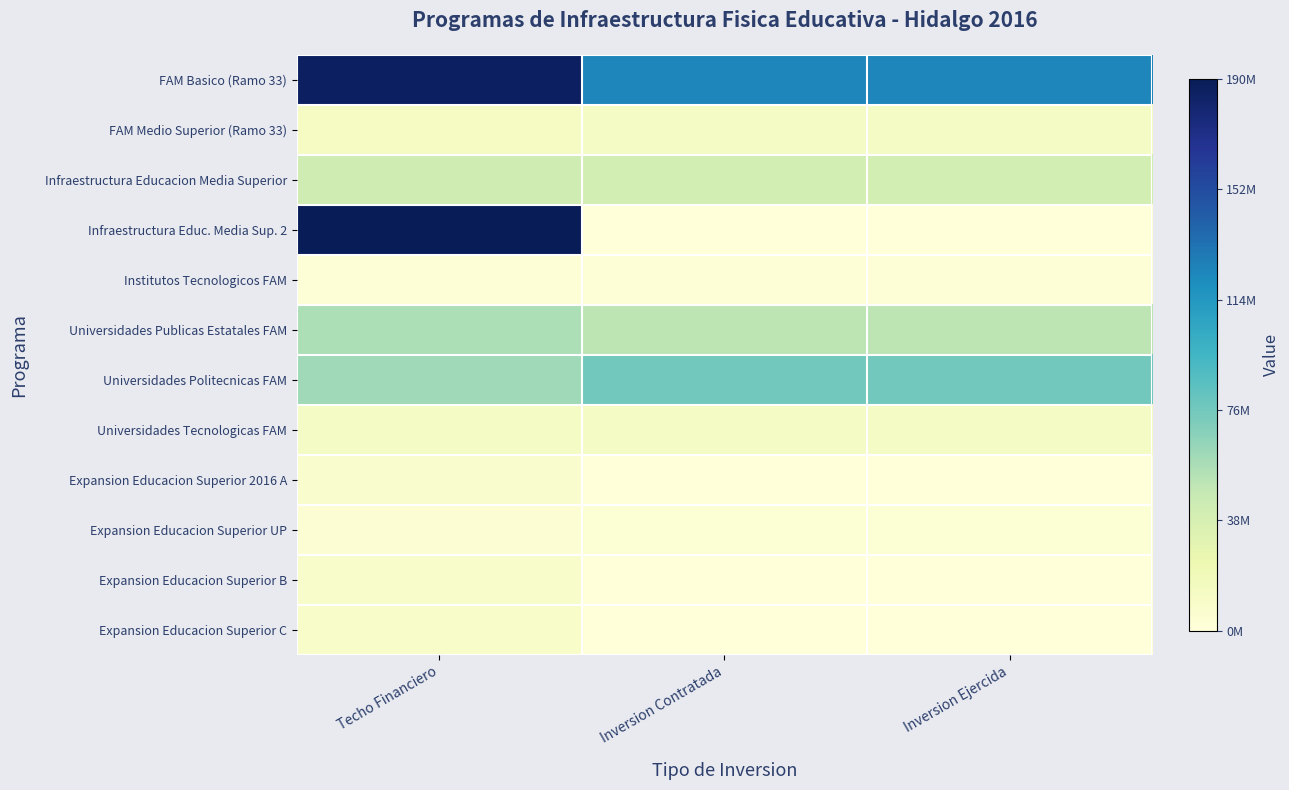

Which series changed the most between Techo Financiero and Inversion Ejercida?

Infraestructura Educ. Media Sup. 2